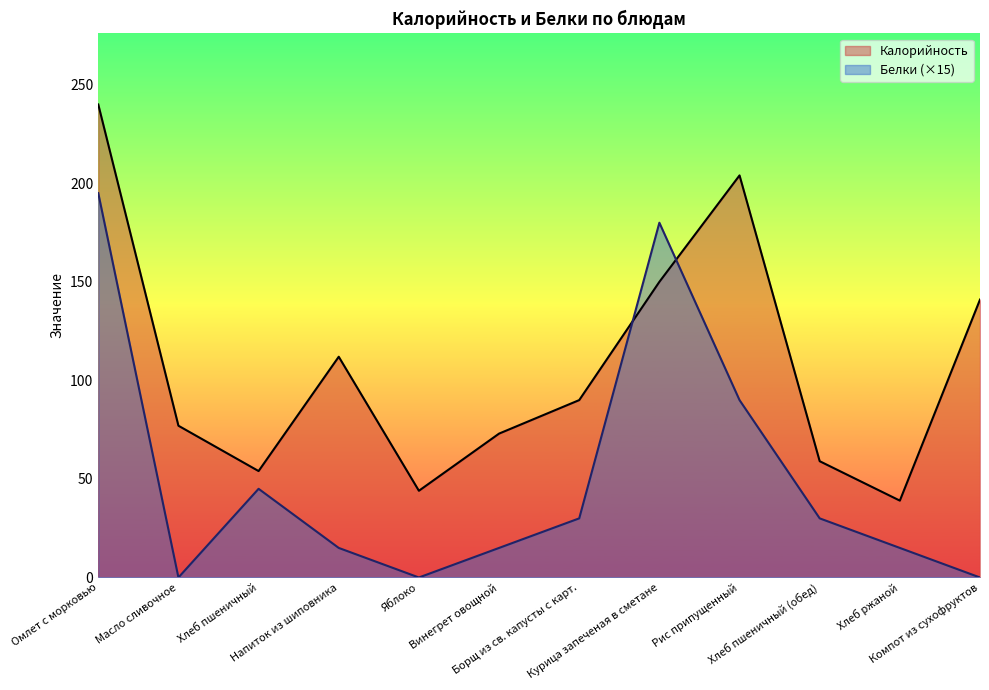

What is the value of the Калорийность point at the 6th from the left?

73